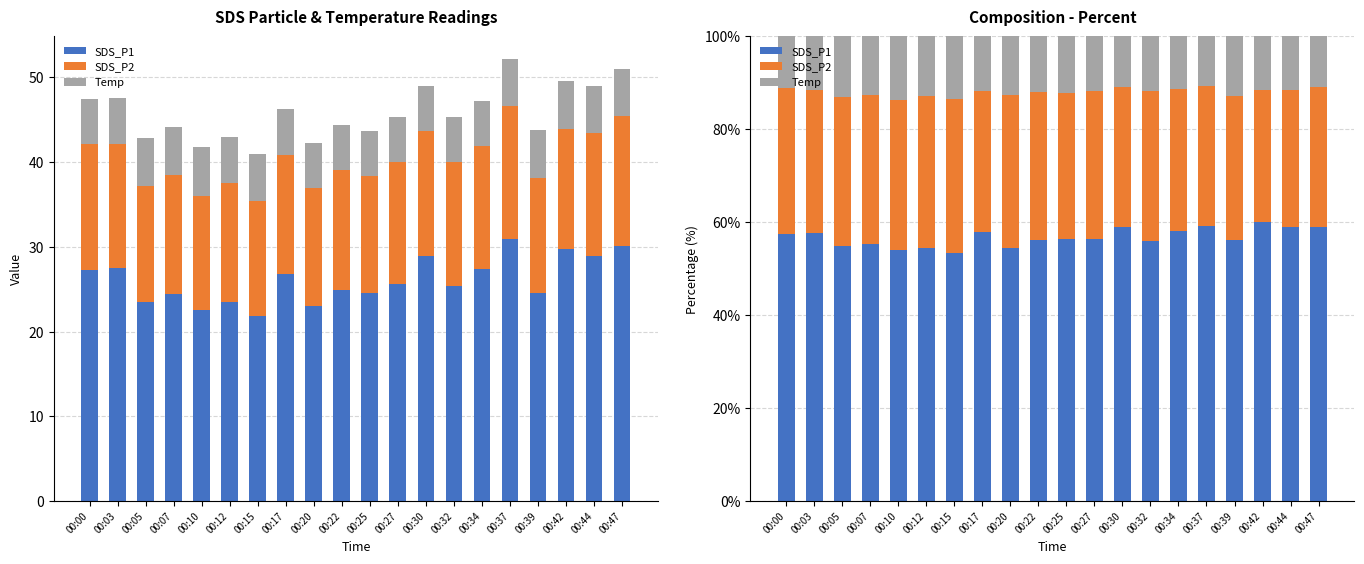

Reading left to right, what are all the values shown in this chart?

SDS_P1: 57.5	57.8	54.9	55.4	54.0	54.6	53.4	57.9	54.4	56.2	56.4	56.4	59.0	56.0	58.1	59.1	56.2	60.0	58.9	59.0
SDS_P2: 31.3	30.7	32.0	31.9	32.3	32.7	33.1	30.4	33.0	31.9	31.5	32.0	30.1	32.3	30.7	30.2	31.0	28.5	29.6	30.0
Temp: 11.2	11.6	13.1	12.7	13.6	12.8	13.4	11.7	12.5	11.9	12.1	11.7	10.8	11.7	11.2	10.7	12.8	11.5	11.4	11.0